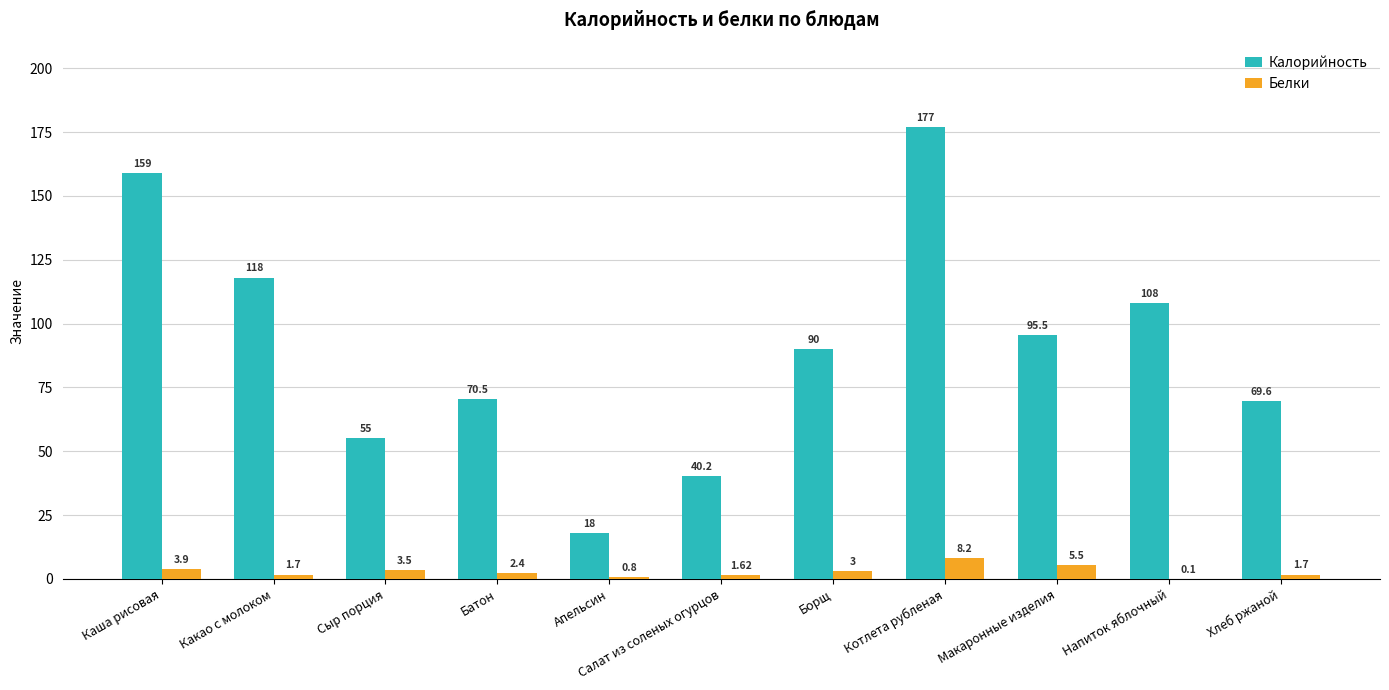

Between Батон and Котлета рубленая, which series saw the biggest shift?

Калорийность